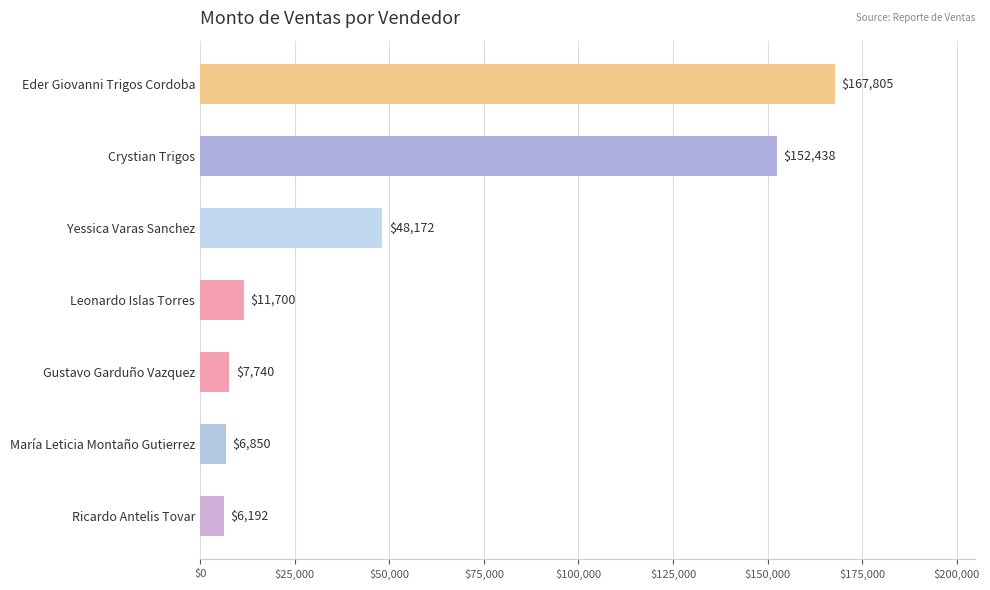

At which category does the chart reach its minimum across all series?

Ricardo Antelis Tovar